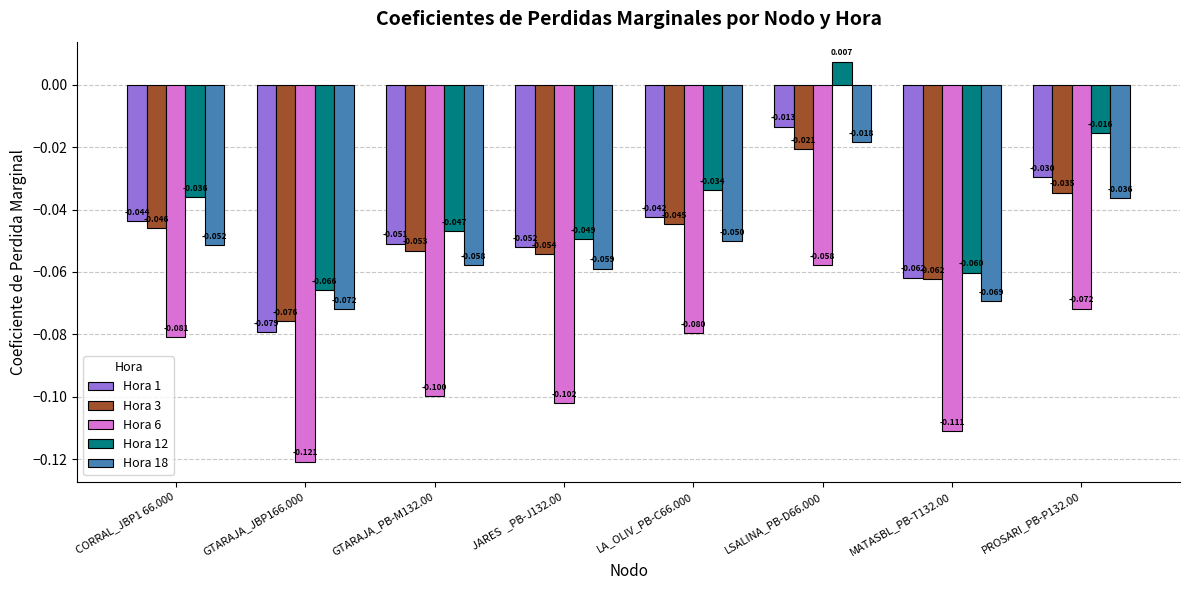

Is the value of Hora 12 at PROSARI_PB-P132.00 greater than the value of Hora 18 at GTARAJA_JBP166.000?

Yes